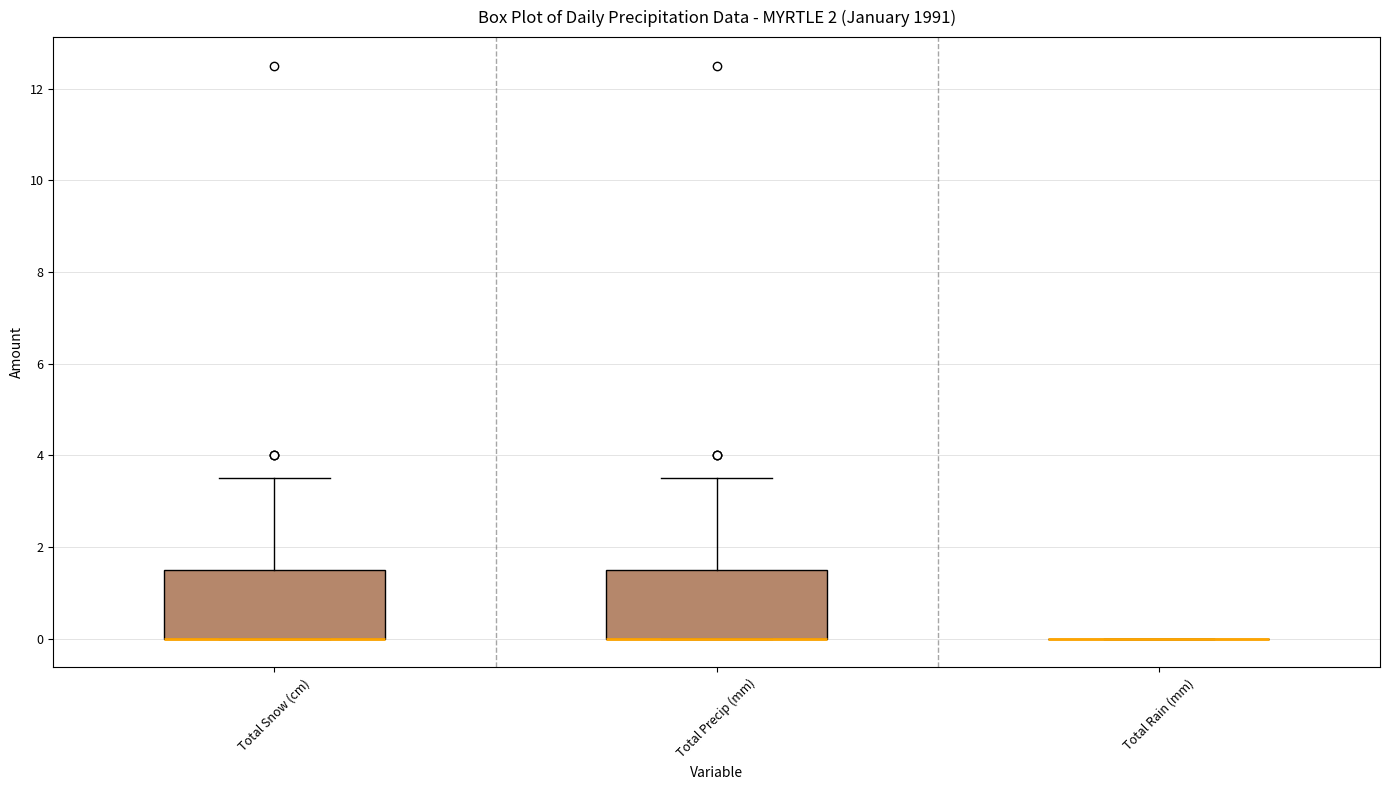

Reading left to right, transcribe this box plot: for each box, give where its median line is, the range the box spans, and where its two whiskers end, as read against the y-axis. The values are not printed on the chart, so give them approximately, as read against the axis.

Total Snow (cm): median 0.0 (drawn on the box's lower edge), box 0.0 to 1.6, whiskers 0.0 to 3.6
Total Precip (mm): median 0.0 (drawn on the box's lower edge), box 0.0 to 1.6, whiskers 0.0 to 3.6
Total Rain (mm): box collapsed to a line at 0.0, whiskers 0.0 to 0.0